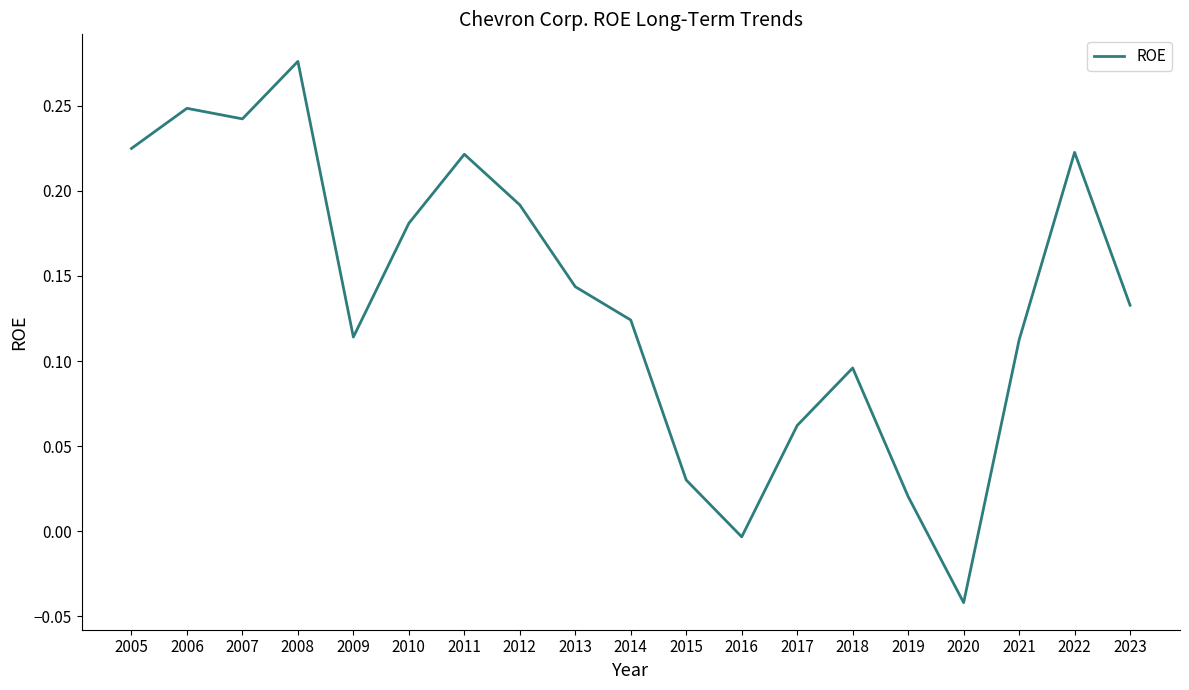

How many values are below zero?

2